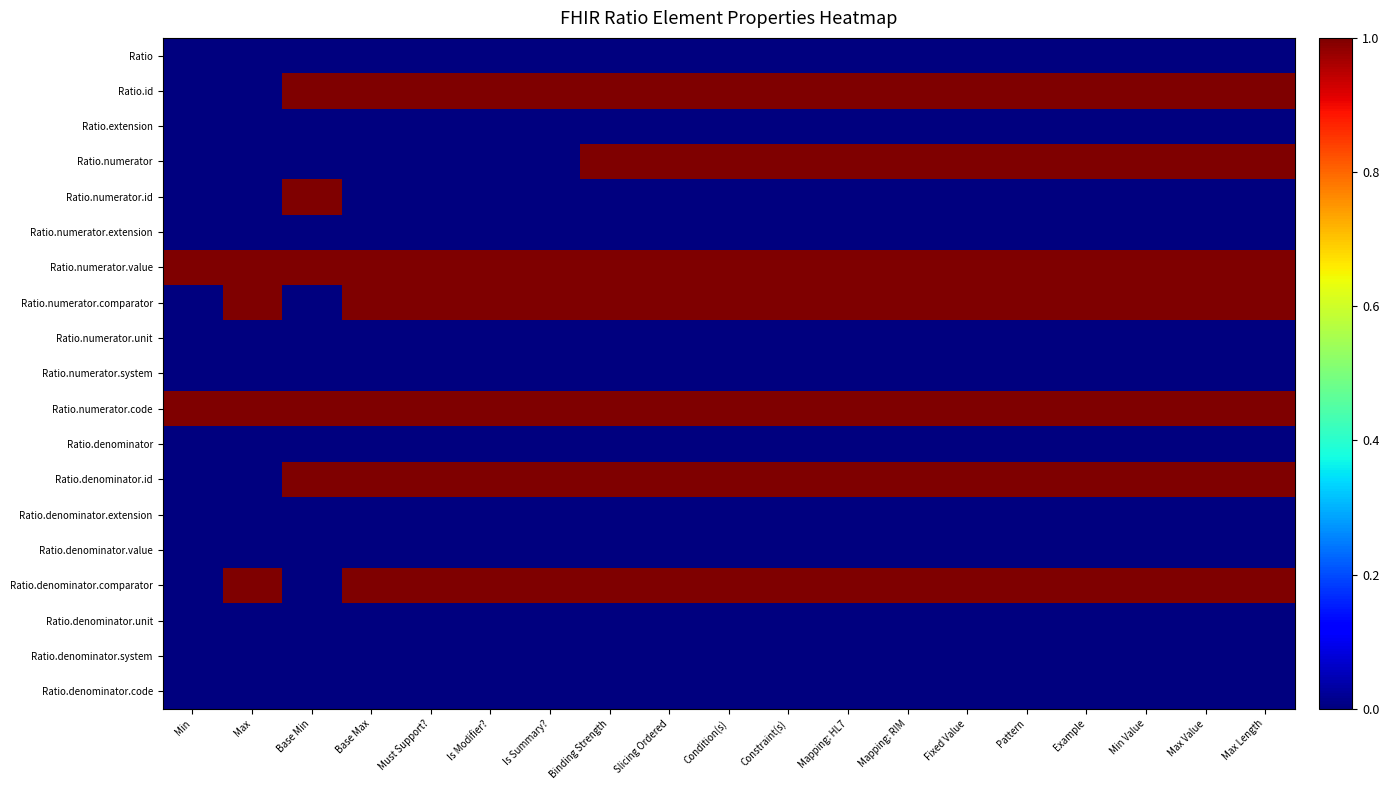

Reading left to right, what are all the values shown in this chart?

Ratio: Min=0	Max=0	Base Min=0	Base Max=0	Must Support?=0	Is Modifier?=0	Is Summary?=0	Binding Strength=0	Slicing Ordered=0	Condition(s)=0	Constraint(s)=0	Mapping: HL7=0	Mapping: RIM=0	Fixed Value=0	Pattern=0	Example=0	Min Value=0	Max Value=0	Max Length=0
Ratio.id: Min=0	Max=0	Base Min=1	Base Max=1	Must Support?=1	Is Modifier?=1	Is Summary?=1	Binding Strength=1	Slicing Ordered=1	Condition(s)=1	Constraint(s)=1	Mapping: HL7=1	Mapping: RIM=1	Fixed Value=1	Pattern=1	Example=1	Min Value=1	Max Value=1	Max Length=1
Ratio.extension: Min=0	Max=0	Base Min=0	Base Max=0	Must Support?=0	Is Modifier?=0	Is Summary?=0	Binding Strength=0	Slicing Ordered=0	Condition(s)=0	Constraint(s)=0	Mapping: HL7=0	Mapping: RIM=0	Fixed Value=0	Pattern=0	Example=0	Min Value=0	Max Value=0	Max Length=0
Ratio.numerator: Min=0	Max=0	Base Min=0	Base Max=0	Must Support?=0	Is Modifier?=0	Is Summary?=0	Binding Strength=1	Slicing Ordered=1	Condition(s)=1	Constraint(s)=1	Mapping: HL7=1	Mapping: RIM=1	Fixed Value=1	Pattern=1	Example=1	Min Value=1	Max Value=1	Max Length=1
Ratio.numerator.id: Min=0	Max=0	Base Min=1	Base Max=0	Must Support?=0	Is Modifier?=0	Is Summary?=0	Binding Strength=0	Slicing Ordered=0	Condition(s)=0	Constraint(s)=0	Mapping: HL7=0	Mapping: RIM=0	Fixed Value=0	Pattern=0	Example=0	Min Value=0	Max Value=0	Max Length=0
Ratio.numerator.extension: Min=0	Max=0	Base Min=0	Base Max=0	Must Support?=0	Is Modifier?=0	Is Summary?=0	Binding Strength=0	Slicing Ordered=0	Condition(s)=0	Constraint(s)=0	Mapping: HL7=0	Mapping: RIM=0	Fixed Value=0	Pattern=0	Example=0	Min Value=0	Max Value=0	Max Length=0
Ratio.numerator.value: Min=1	Max=1	Base Min=1	Base Max=1	Must Support?=1	Is Modifier?=1	Is Summary?=1	Binding Strength=1	Slicing Ordered=1	Condition(s)=1	Constraint(s)=1	Mapping: HL7=1	Mapping: RIM=1	Fixed Value=1	Pattern=1	Example=1	Min Value=1	Max Value=1	Max Length=1
Ratio.numerator.comparator: Min=0	Max=1	Base Min=0	Base Max=1	Must Support?=1	Is Modifier?=1	Is Summary?=1	Binding Strength=1	Slicing Ordered=1	Condition(s)=1	Constraint(s)=1	Mapping: HL7=1	Mapping: RIM=1	Fixed Value=1	Pattern=1	Example=1	Min Value=1	Max Value=1	Max Length=1
Ratio.numerator.unit: Min=0	Max=0	Base Min=0	Base Max=0	Must Support?=0	Is Modifier?=0	Is Summary?=0	Binding Strength=0	Slicing Ordered=0	Condition(s)=0	Constraint(s)=0	Mapping: HL7=0	Mapping: RIM=0	Fixed Value=0	Pattern=0	Example=0	Min Value=0	Max Value=0	Max Length=0
Ratio.numerator.system: Min=0	Max=0	Base Min=0	Base Max=0	Must Support?=0	Is Modifier?=0	Is Summary?=0	Binding Strength=0	Slicing Ordered=0	Condition(s)=0	Constraint(s)=0	Mapping: HL7=0	Mapping: RIM=0	Fixed Value=0	Pattern=0	Example=0	Min Value=0	Max Value=0	Max Length=0
Ratio.numerator.code: Min=1	Max=1	Base Min=1	Base Max=1	Must Support?=1	Is Modifier?=1	Is Summary?=1	Binding Strength=1	Slicing Ordered=1	Condition(s)=1	Constraint(s)=1	Mapping: HL7=1	Mapping: RIM=1	Fixed Value=1	Pattern=1	Example=1	Min Value=1	Max Value=1	Max Length=1
Ratio.denominator: Min=0	Max=0	Base Min=0	Base Max=0	Must Support?=0	Is Modifier?=0	Is Summary?=0	Binding Strength=0	Slicing Ordered=0	Condition(s)=0	Constraint(s)=0	Mapping: HL7=0	Mapping: RIM=0	Fixed Value=0	Pattern=0	Example=0	Min Value=0	Max Value=0	Max Length=0
Ratio.denominator.id: Min=0	Max=0	Base Min=1	Base Max=1	Must Support?=1	Is Modifier?=1	Is Summary?=1	Binding Strength=1	Slicing Ordered=1	Condition(s)=1	Constraint(s)=1	Mapping: HL7=1	Mapping: RIM=1	Fixed Value=1	Pattern=1	Example=1	Min Value=1	Max Value=1	Max Length=1
Ratio.denominator.extension: Min=0	Max=0	Base Min=0	Base Max=0	Must Support?=0	Is Modifier?=0	Is Summary?=0	Binding Strength=0	Slicing Ordered=0	Condition(s)=0	Constraint(s)=0	Mapping: HL7=0	Mapping: RIM=0	Fixed Value=0	Pattern=0	Example=0	Min Value=0	Max Value=0	Max Length=0
Ratio.denominator.value: Min=0	Max=0	Base Min=0	Base Max=0	Must Support?=0	Is Modifier?=0	Is Summary?=0	Binding Strength=0	Slicing Ordered=0	Condition(s)=0	Constraint(s)=0	Mapping: HL7=0	Mapping: RIM=0	Fixed Value=0	Pattern=0	Example=0	Min Value=0	Max Value=0	Max Length=0
Ratio.denominator.comparator: Min=0	Max=1	Base Min=0	Base Max=1	Must Support?=1	Is Modifier?=1	Is Summary?=1	Binding Strength=1	Slicing Ordered=1	Condition(s)=1	Constraint(s)=1	Mapping: HL7=1	Mapping: RIM=1	Fixed Value=1	Pattern=1	Example=1	Min Value=1	Max Value=1	Max Length=1
Ratio.denominator.unit: Min=0	Max=0	Base Min=0	Base Max=0	Must Support?=0	Is Modifier?=0	Is Summary?=0	Binding Strength=0	Slicing Ordered=0	Condition(s)=0	Constraint(s)=0	Mapping: HL7=0	Mapping: RIM=0	Fixed Value=0	Pattern=0	Example=0	Min Value=0	Max Value=0	Max Length=0
Ratio.denominator.system: Min=0	Max=0	Base Min=0	Base Max=0	Must Support?=0	Is Modifier?=0	Is Summary?=0	Binding Strength=0	Slicing Ordered=0	Condition(s)=0	Constraint(s)=0	Mapping: HL7=0	Mapping: RIM=0	Fixed Value=0	Pattern=0	Example=0	Min Value=0	Max Value=0	Max Length=0
Ratio.denominator.code: Min=0	Max=0	Base Min=0	Base Max=0	Must Support?=0	Is Modifier?=0	Is Summary?=0	Binding Strength=0	Slicing Ordered=0	Condition(s)=0	Constraint(s)=0	Mapping: HL7=0	Mapping: RIM=0	Fixed Value=0	Pattern=0	Example=0	Min Value=0	Max Value=0	Max Length=0